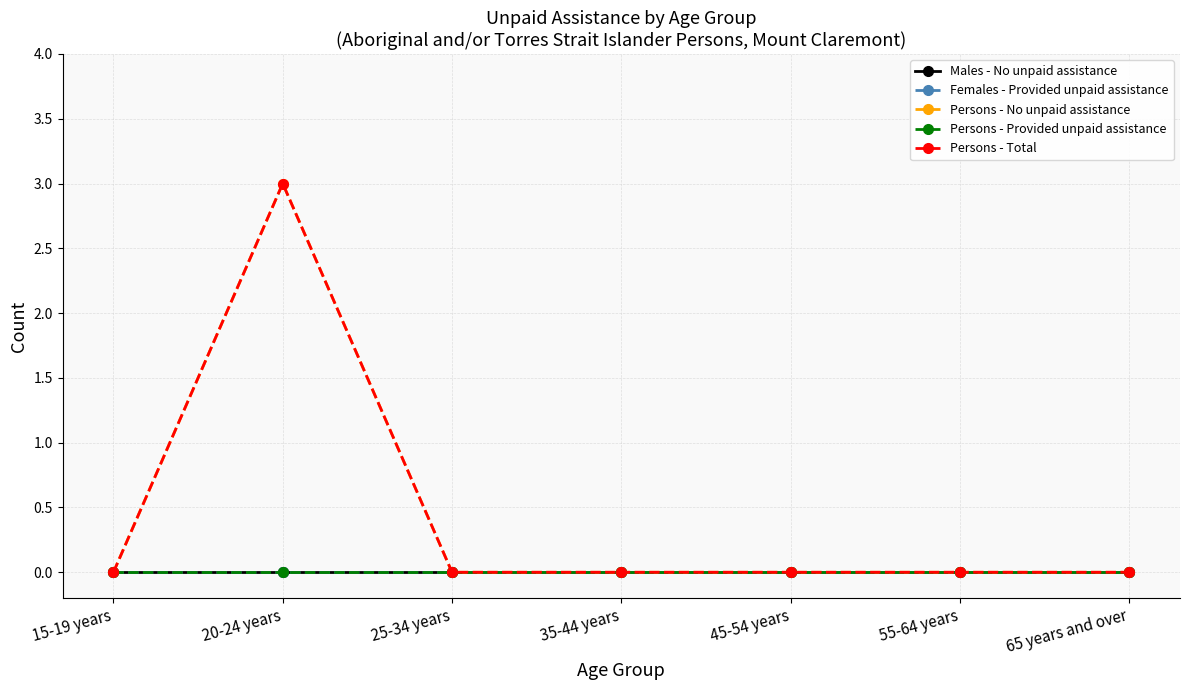

Does the chart have visible grid lines?

Yes